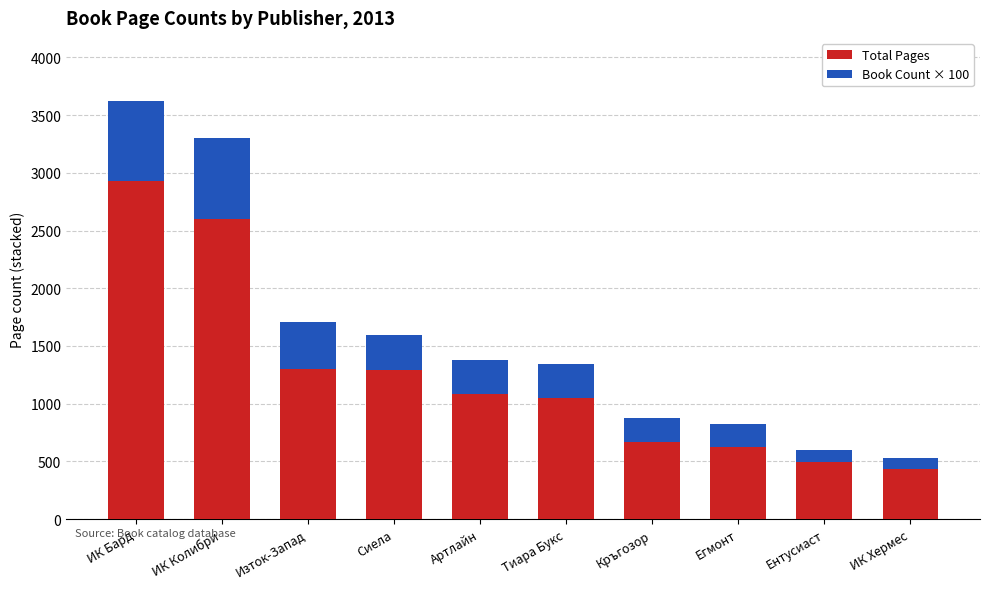

What is the lowest value of the Total Pages series?

432